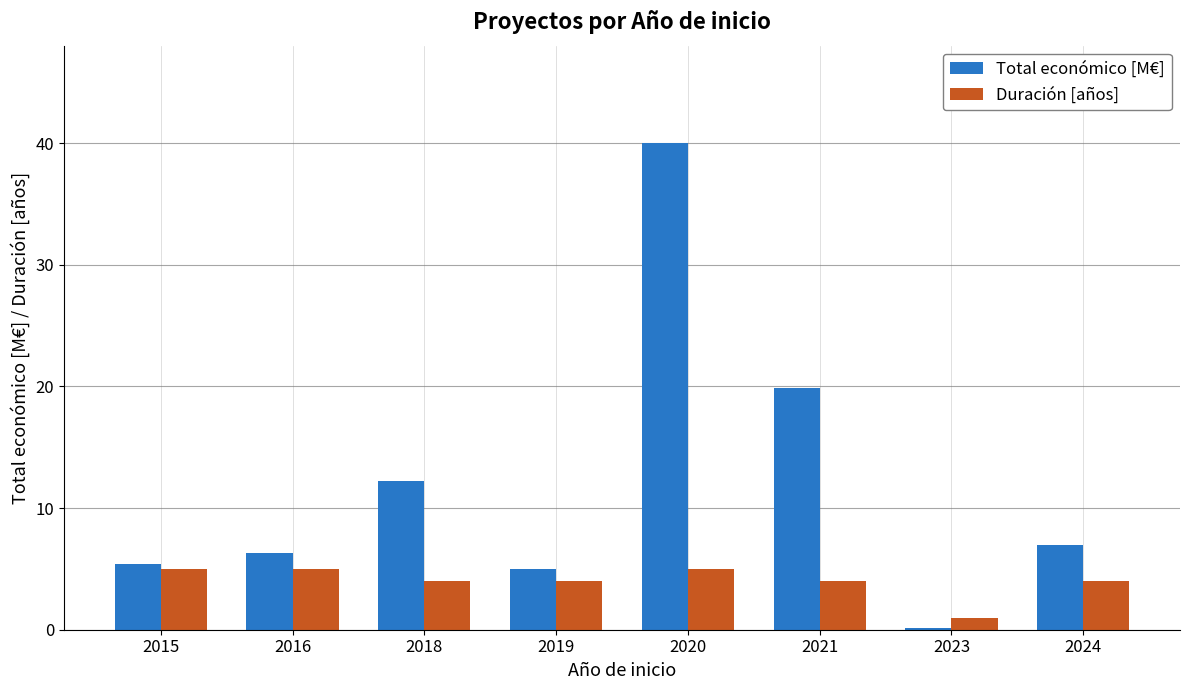

What is the average value of the Total económico [M€] series?

12.0